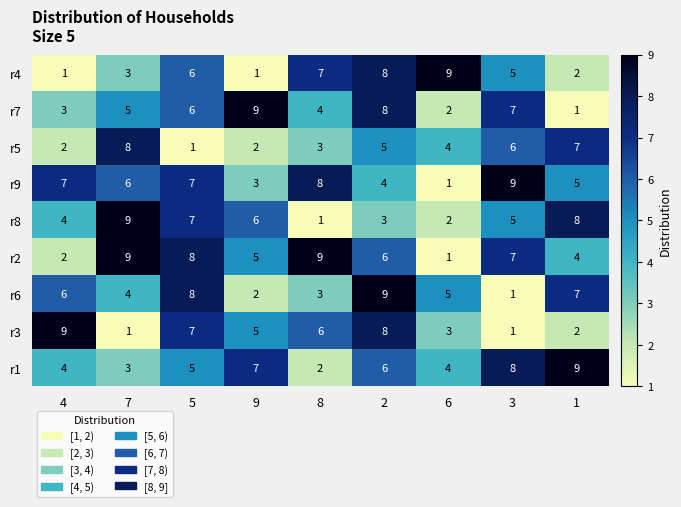

Is it true that r2 equals 9 at 8?

True